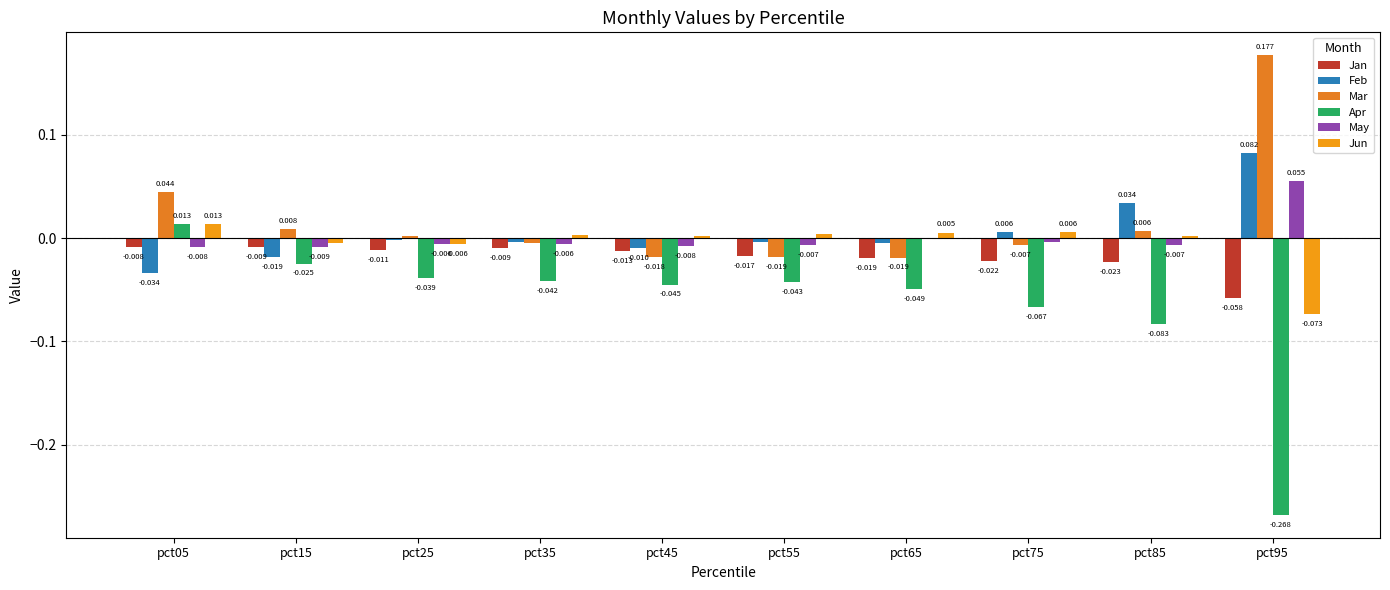

How many groups of bars are there?

10